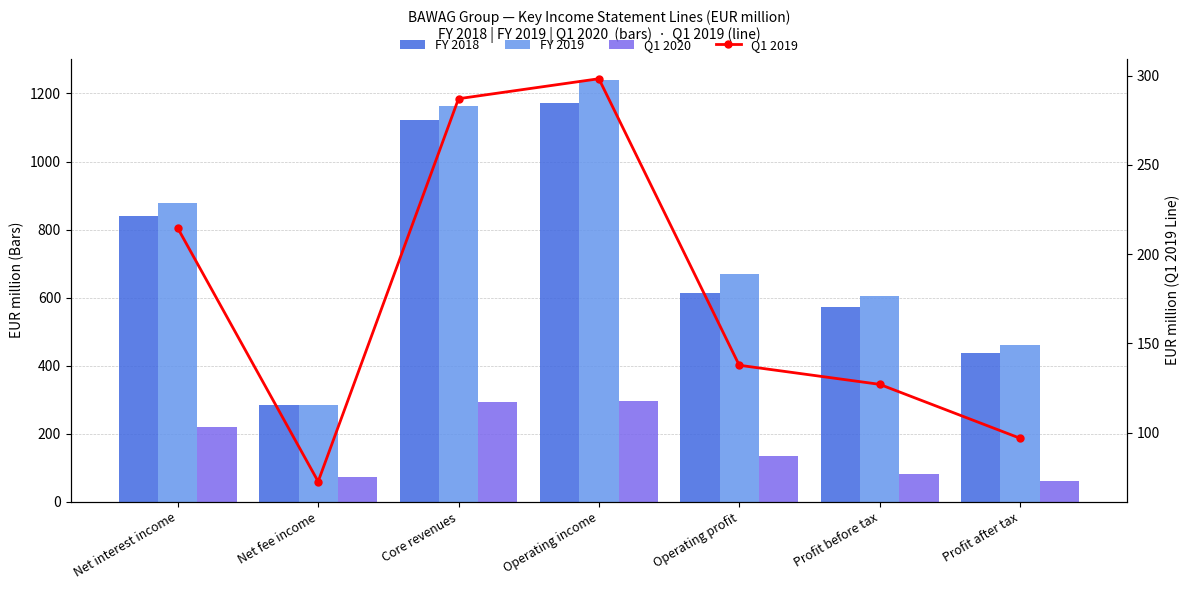

Reading left to right, list all the values displayed in this chart.

FY 2018: Net interest income=840.5	Net fee income=282.8	Core revenues=1123.3	Operating income=1170.7	Operating profit=612.7	Profit before tax=572.7	Profit after tax=436.5
FY 2019: Net interest income=879.0	Net fee income=283.5	Core revenues=1162.5	Operating income=1240.5	Operating profit=668.4	Profit before tax=604.3	Profit after tax=459.3
Q1 2020: Net interest income=219.9	Net fee income=71.9	Core revenues=291.8	Operating income=295.6	Operating profit=134.2	Profit before tax=80.5	Profit after tax=61.2
Q1 2019: Net interest income=214.5	Net fee income=72.5	Core revenues=287.1	Operating income=298.3	Operating profit=137.7	Profit before tax=127.0	Profit after tax=96.8